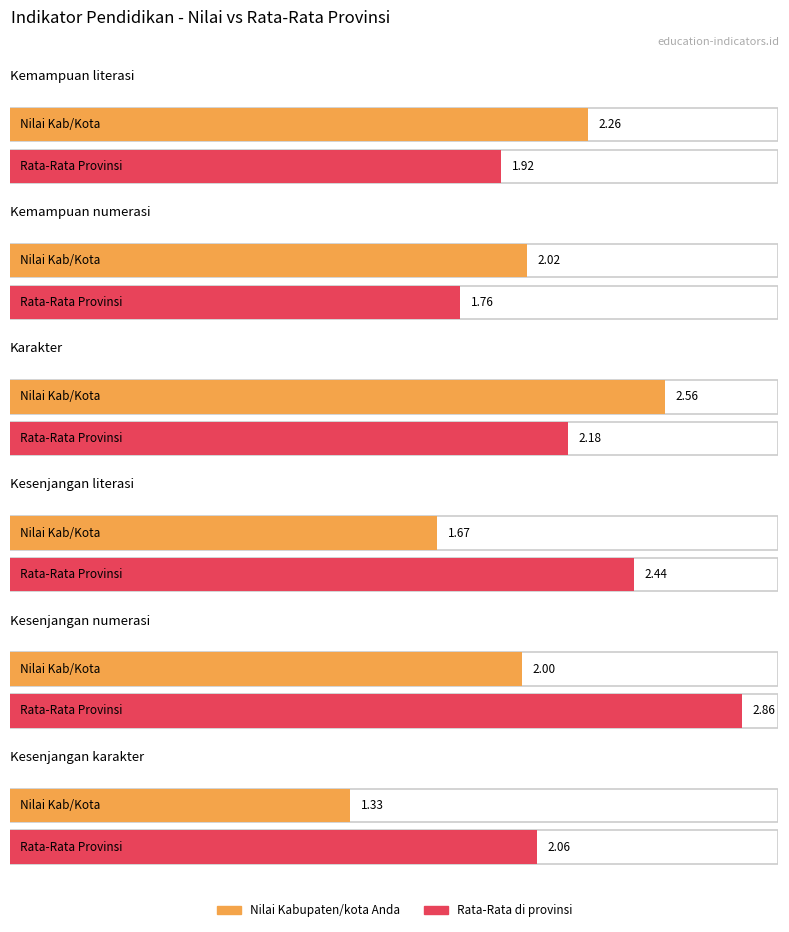

What is the total value across all series at Kemampuan literasi?

4.2